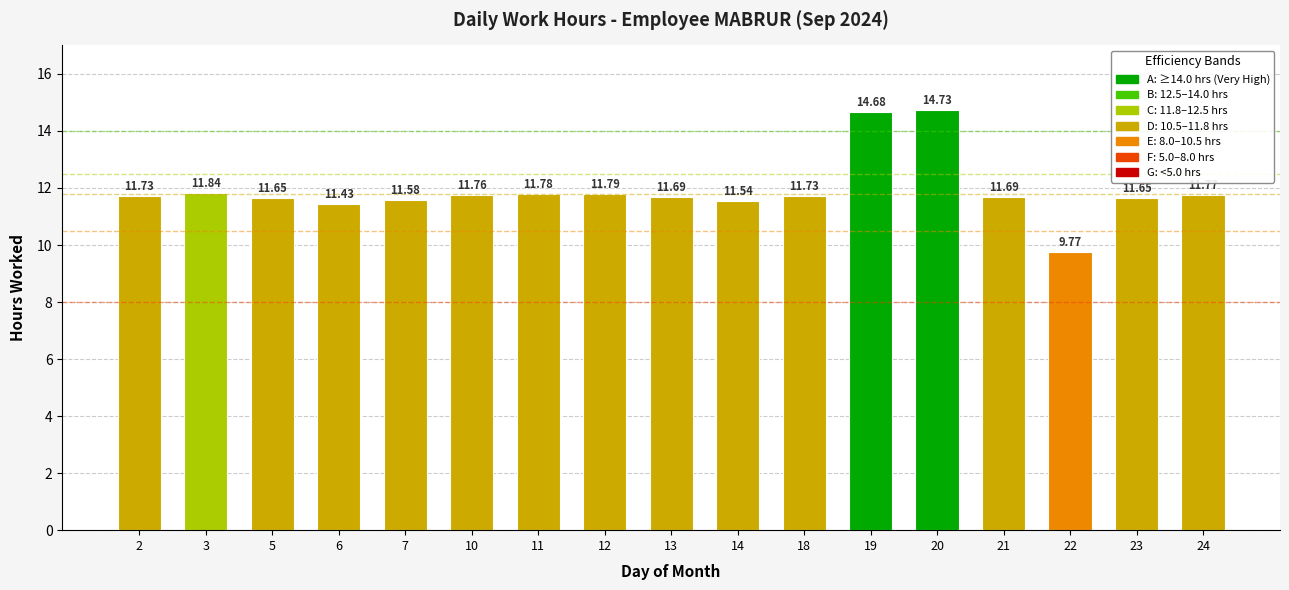

Which label corresponds to the largest value in the chart?

20